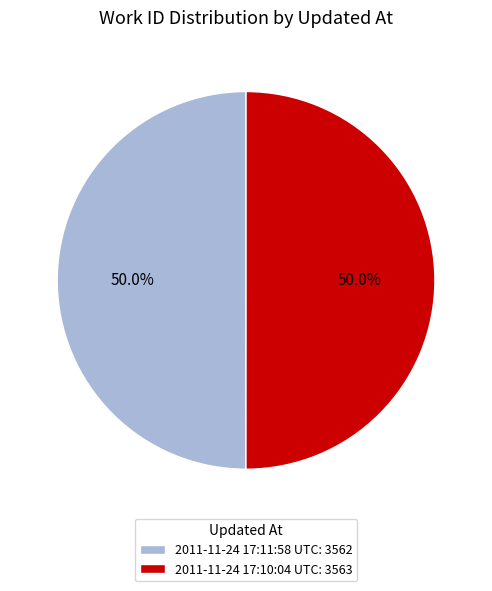

Approximately how many times larger is the value at 2011-11-24 17:11:58 UTC: 3562 compared to 2011-11-24 17:10:04 UTC: 3563?

1.0